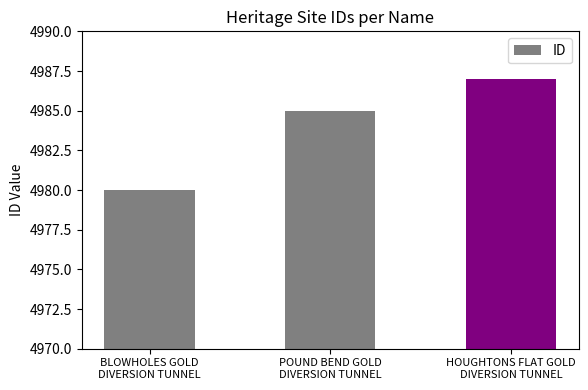

What position from the right is POUND BEND GOLD
DIVERSION TUNNEL?

2